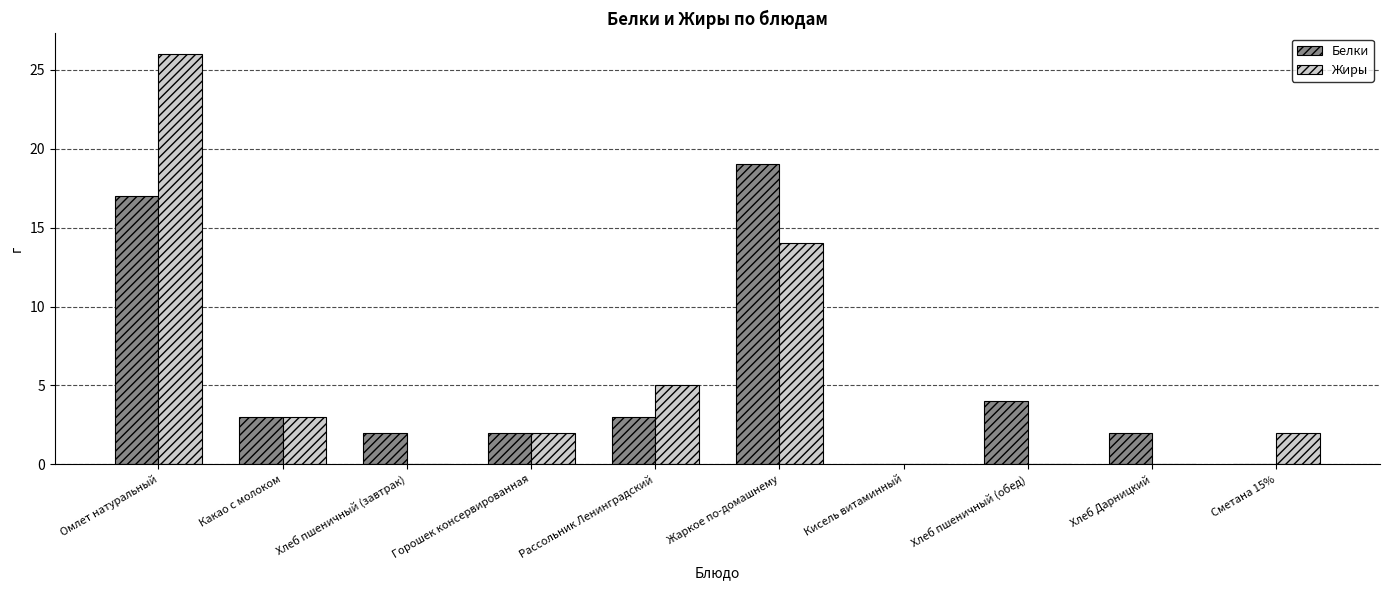

Is it true that Жиры equals 5 at Рассольник Ленинградский?

True